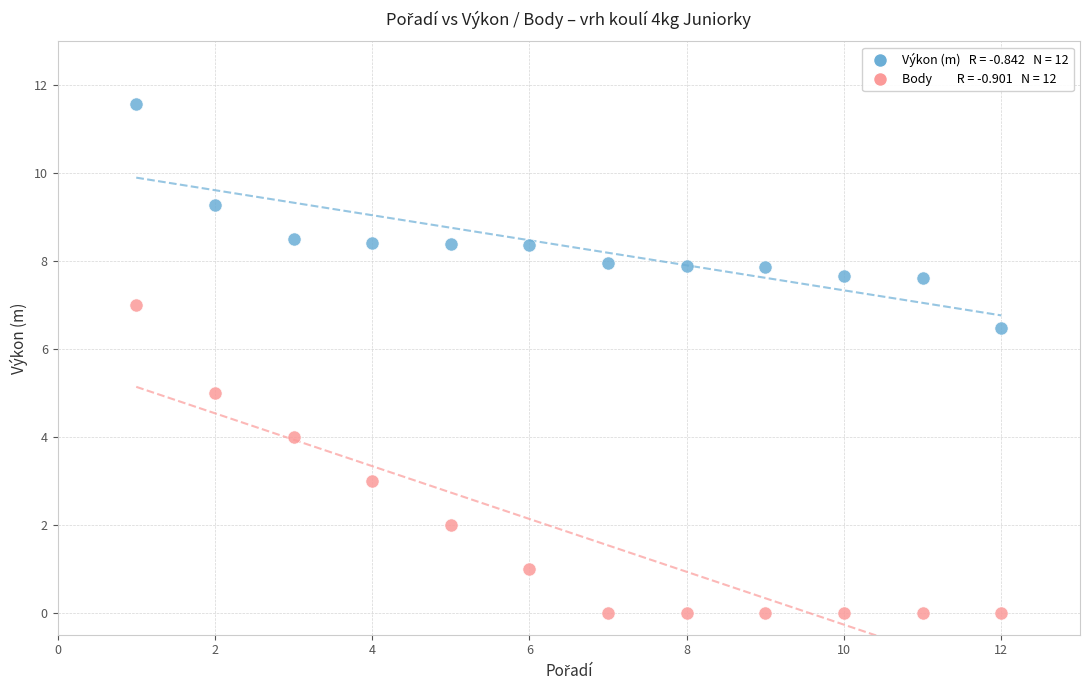

Across all data points, what is the range of Y values (max minus min)?

11.6